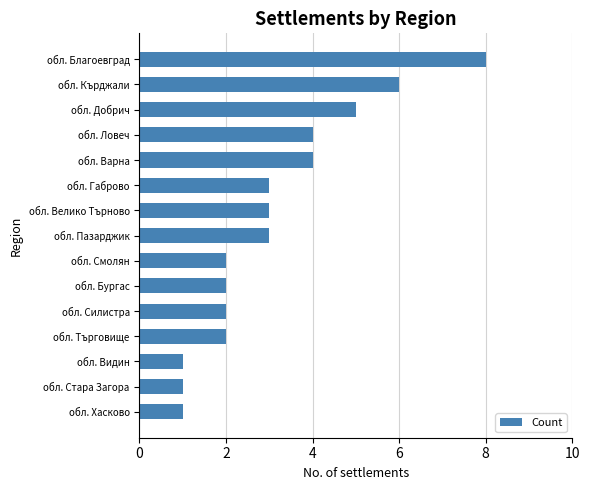

Is it true that the value at обл. Варна is 6?

False